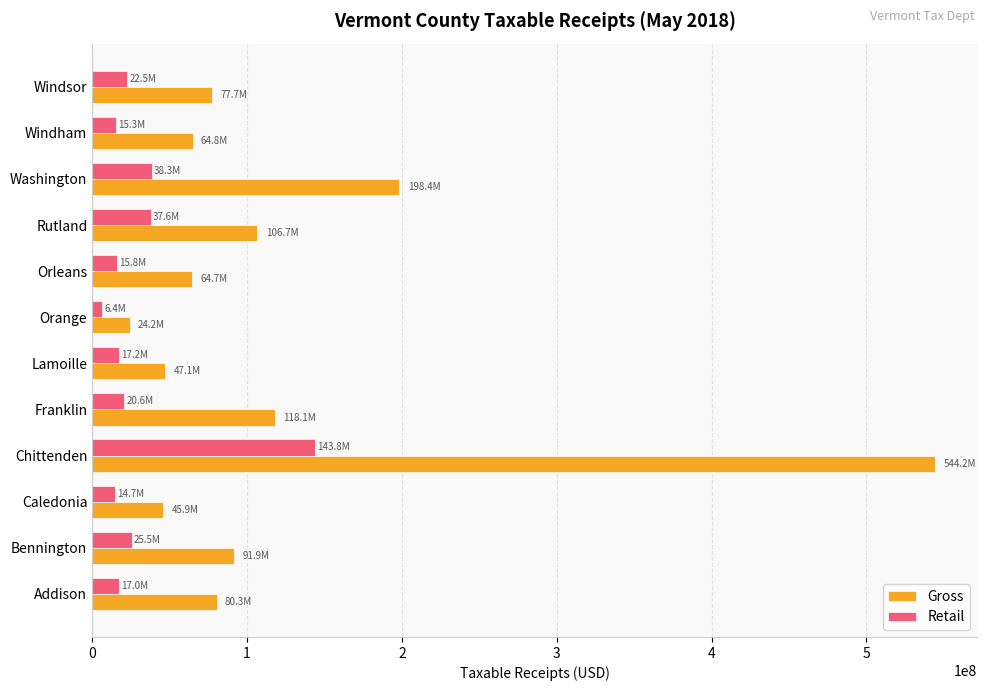

Rank the series by their maximum value, from highest to lowest.

Gross, Retail